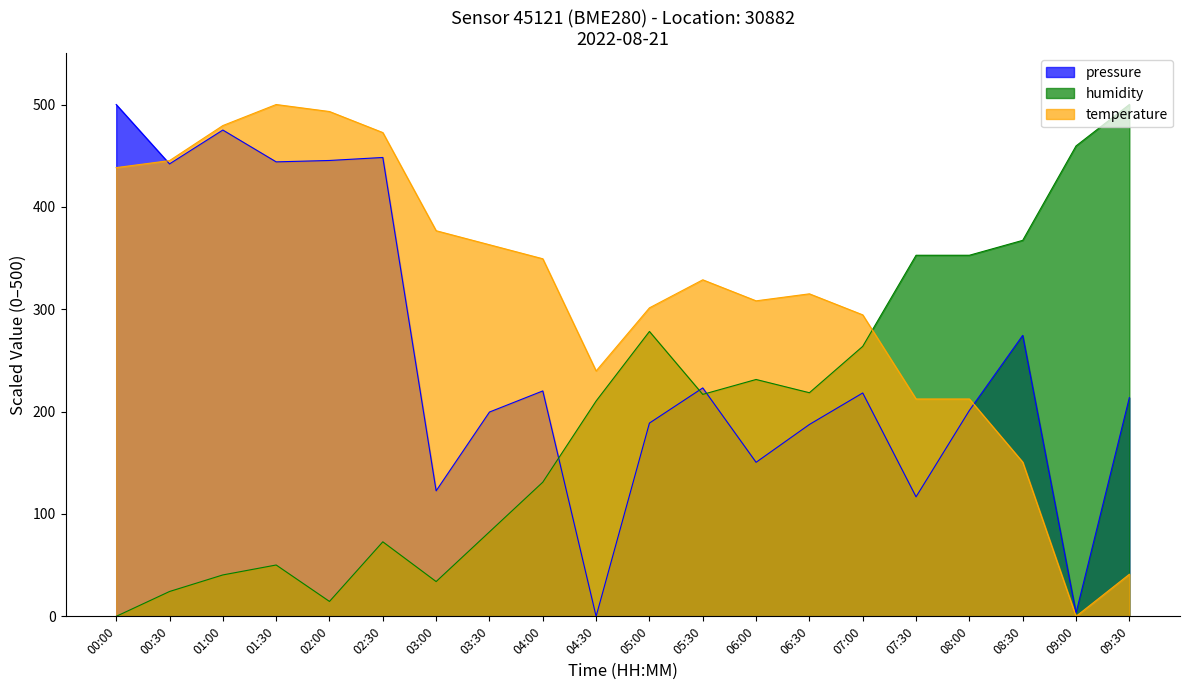

Which series ends up on top after the final intersection of humidity and pressure?

humidity